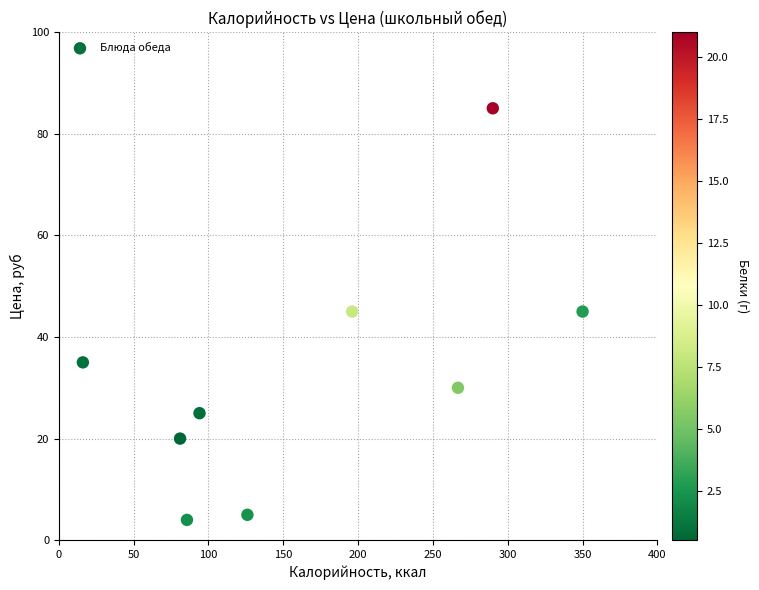

What is the range of Y values (max minus min)?

81